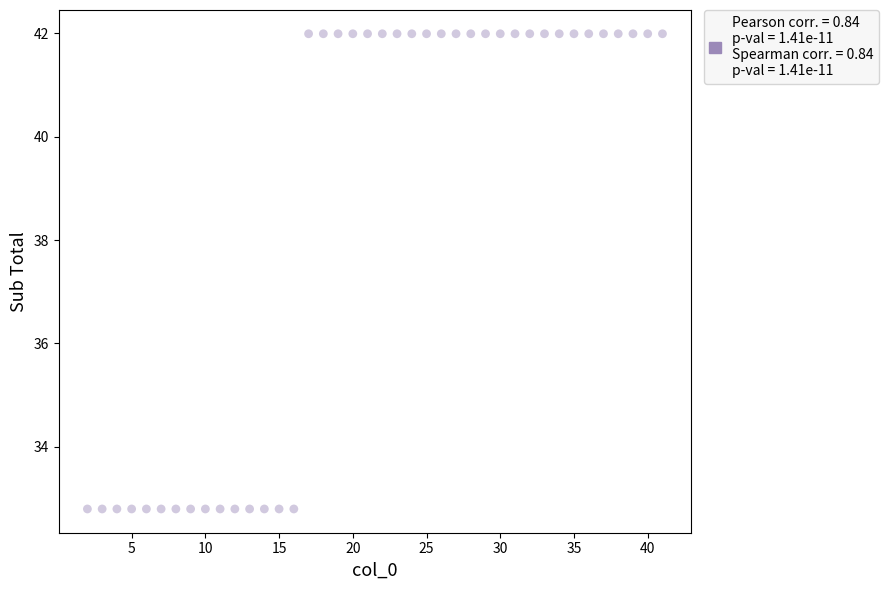

What is the range of Y values (max minus min)?

9.2